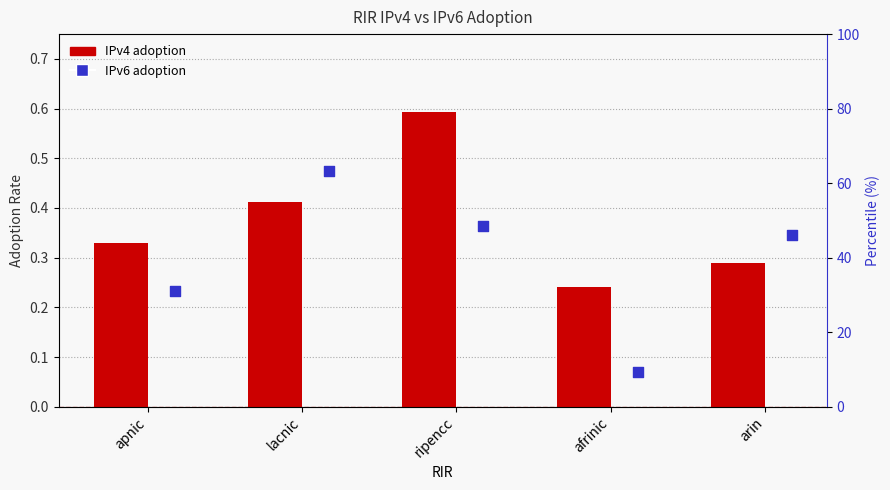

What are all the series names shown in the legend?

IPv4 adoption, IPv6 adoption